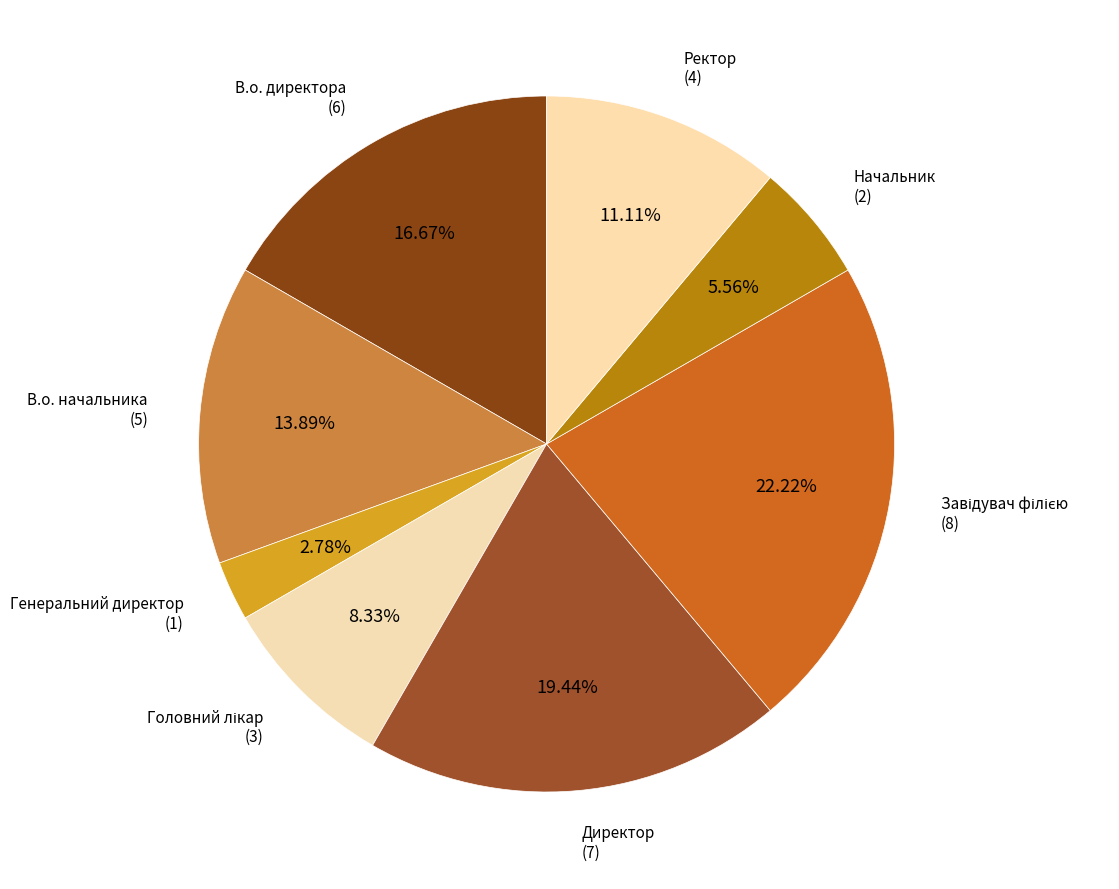

How many slices are in this pie chart?

8